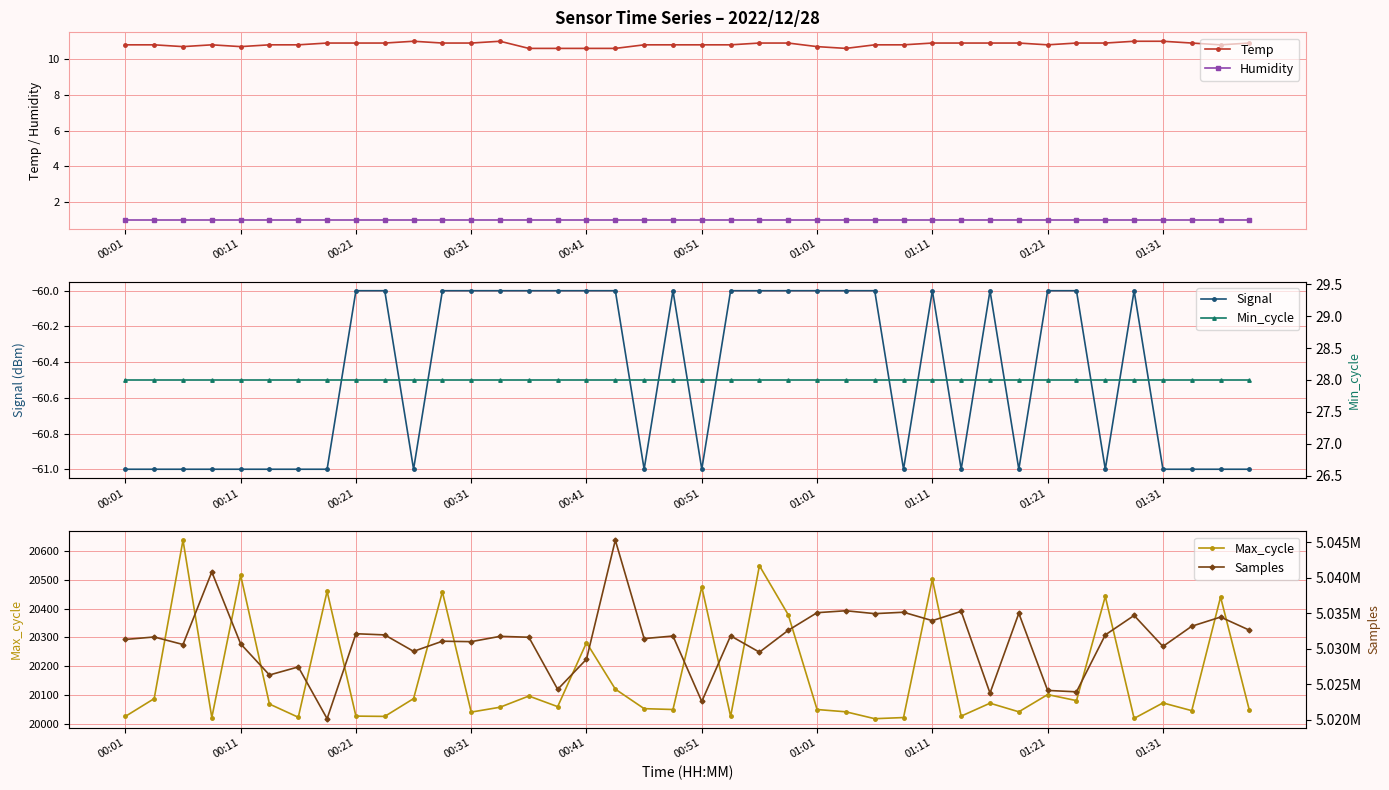

What is the maximum value shown in the chart?

5045316.0